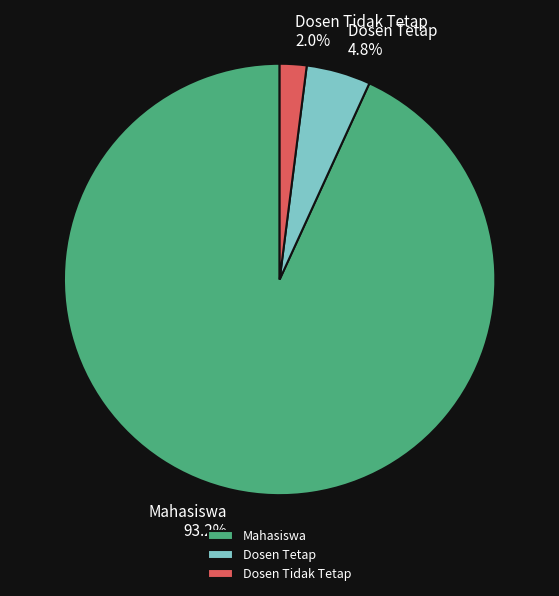

What percentage is the Dosen Tetap slice, to the nearest percent?

5%